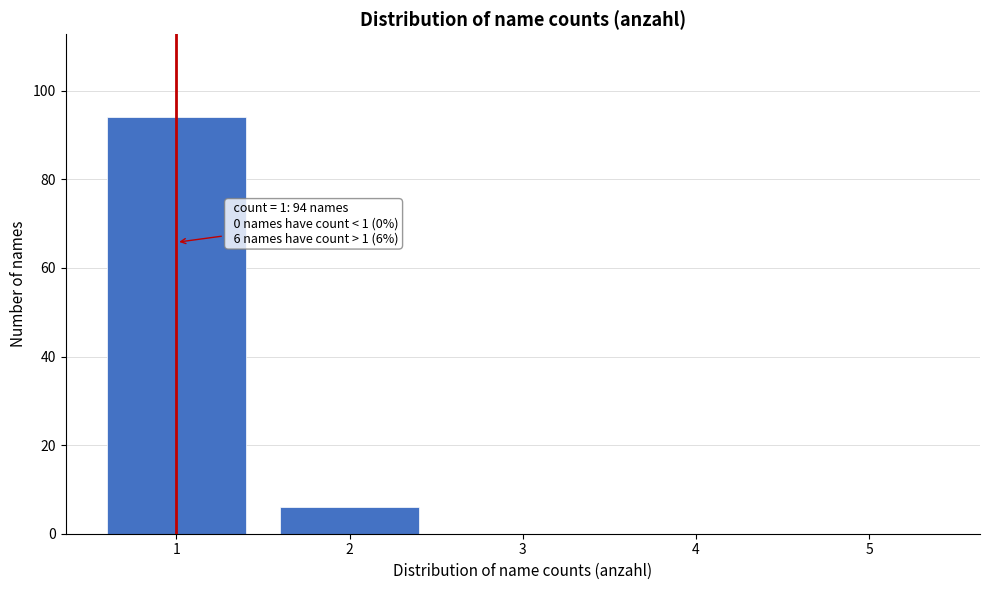

Reading left to right, what are all the values shown in this chart?

1=94	2=6	3=0	4=0	5=0